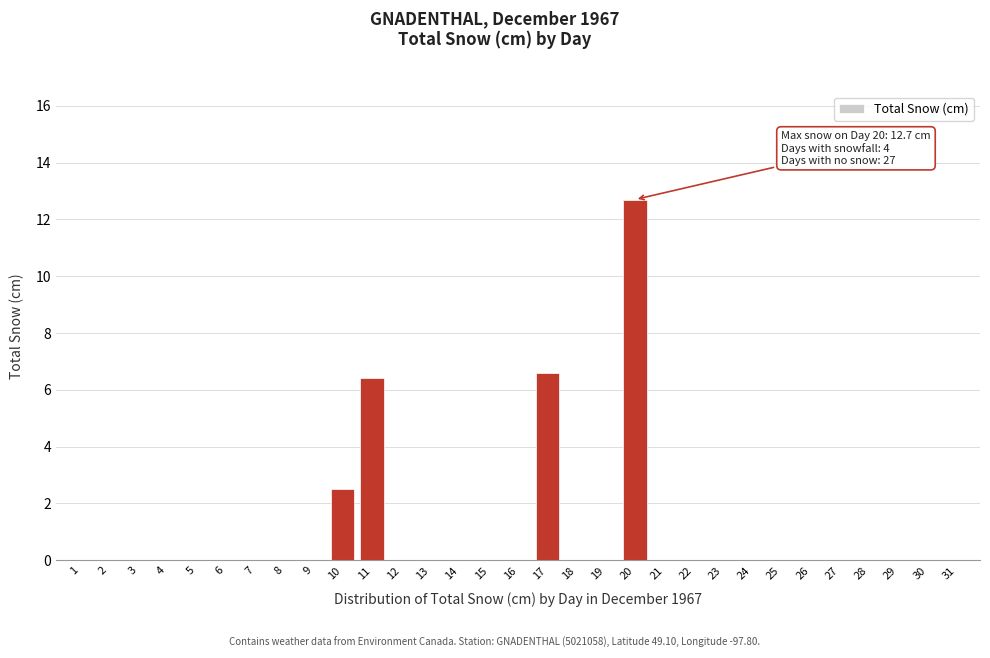

What is the maximum value shown in the chart?

12.7